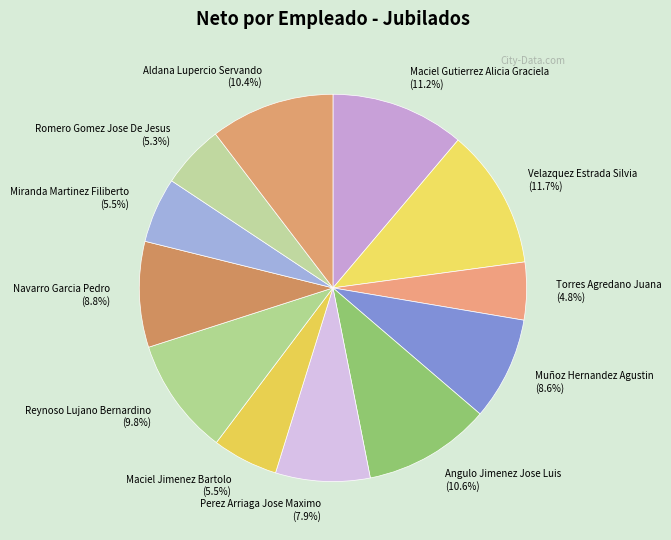

Does Maciel Jimenez Bartolo represent more than half of the total?

No